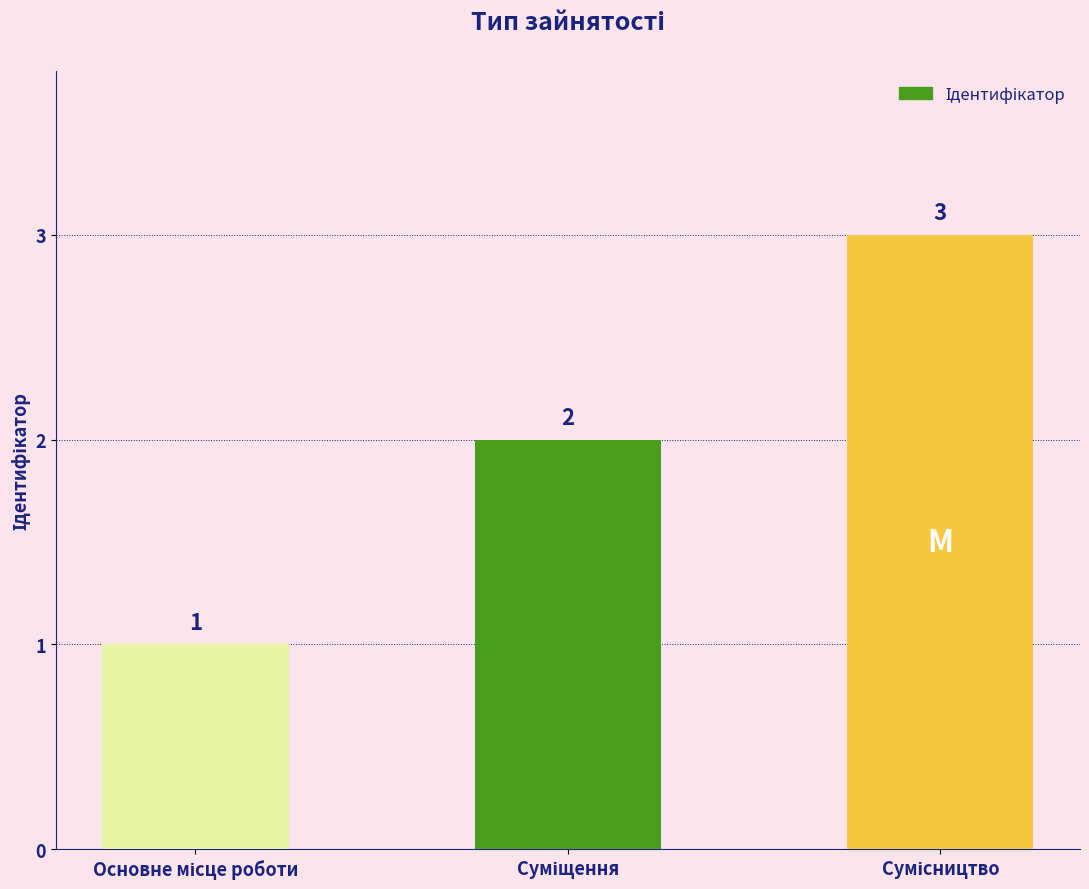

How many data points does each series have?

3